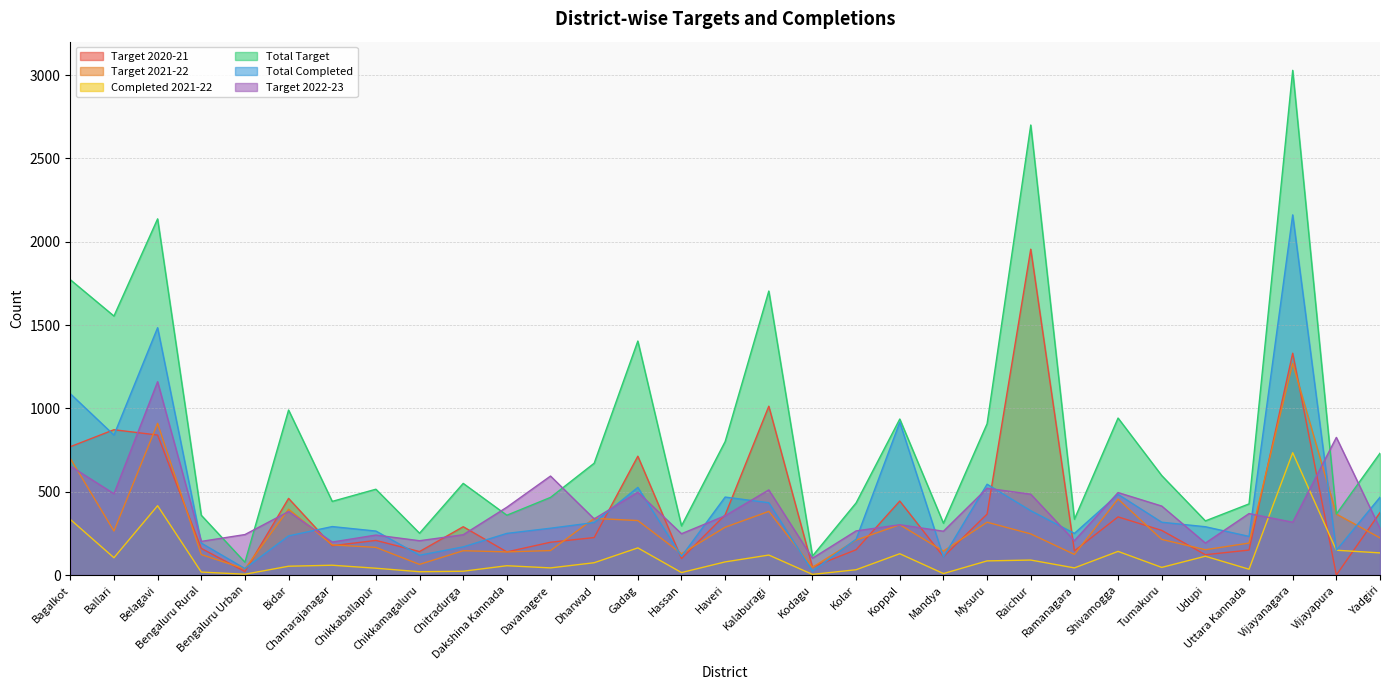

Does the chart display data point markers on the line(s)?

No